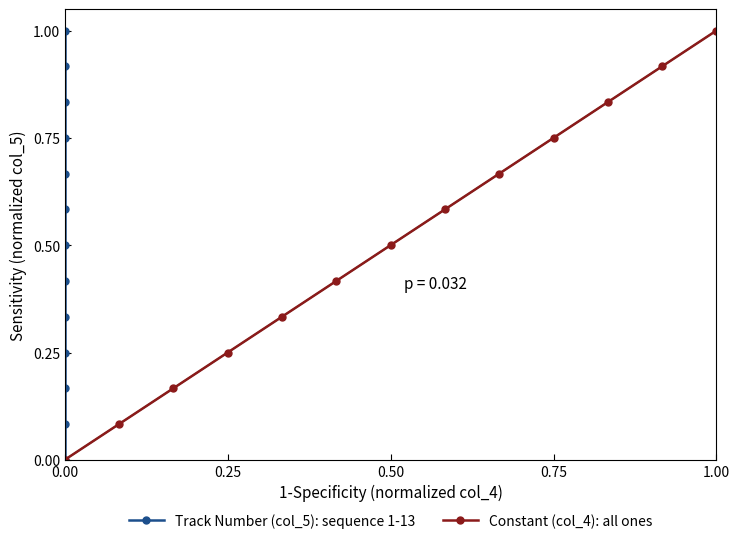

What is the highest value of the Constant (col_4): all ones series?

1.0